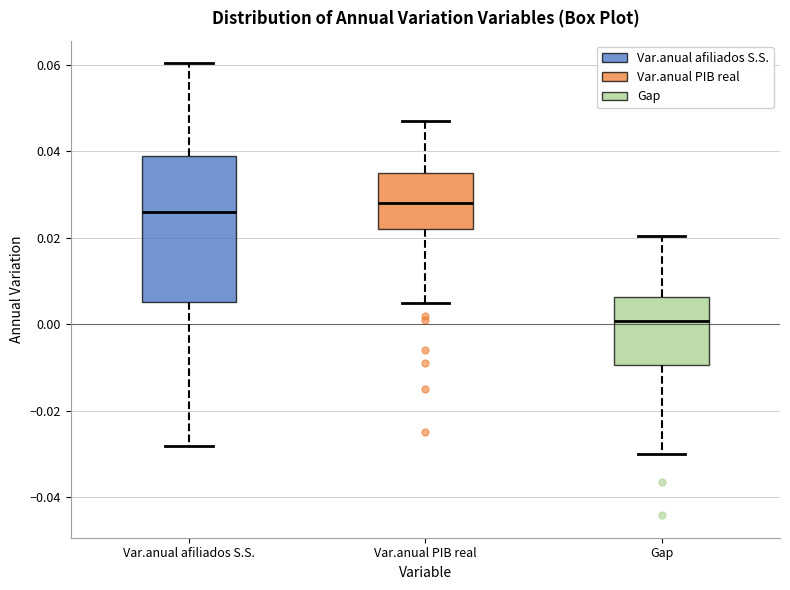

Which box is the tallest, from its lower edge to its upper edge?

Var.anual afiliados S.S.